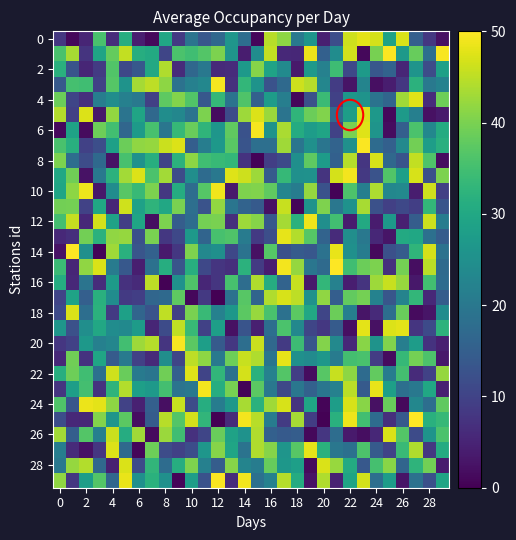

At how many categories does at least one series exceed 49?

13